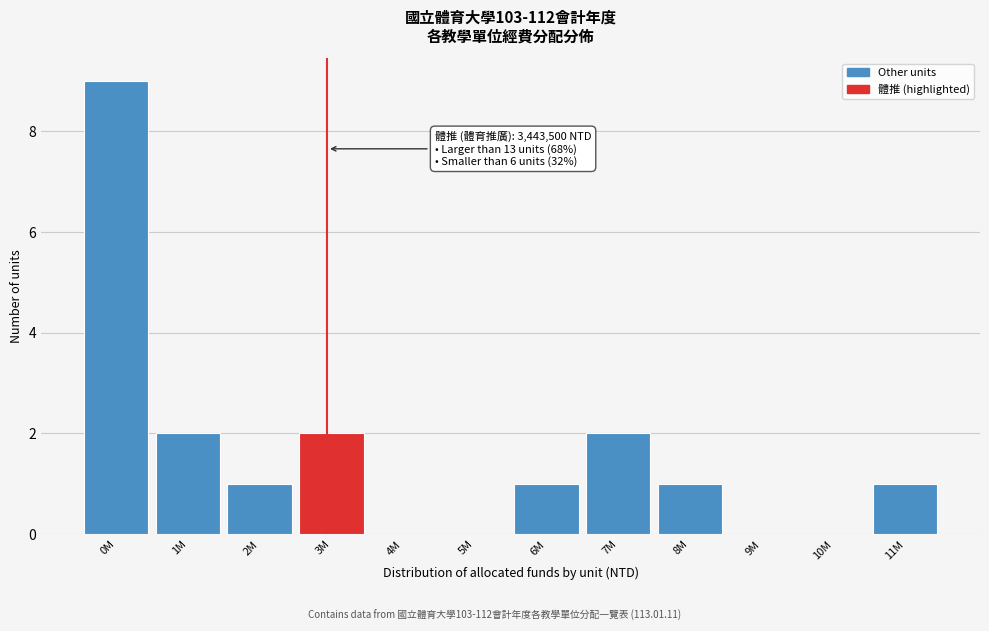

The value at 11M is 0. True or false?

False